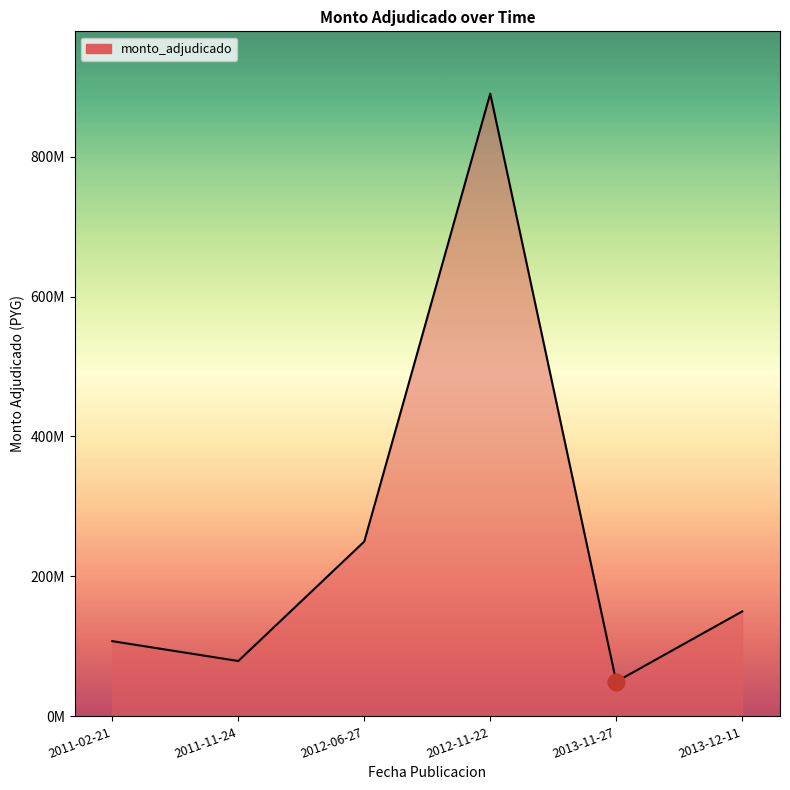

What is the sum of the values at 2012-11-22 and 2012-06-27?

1139882000